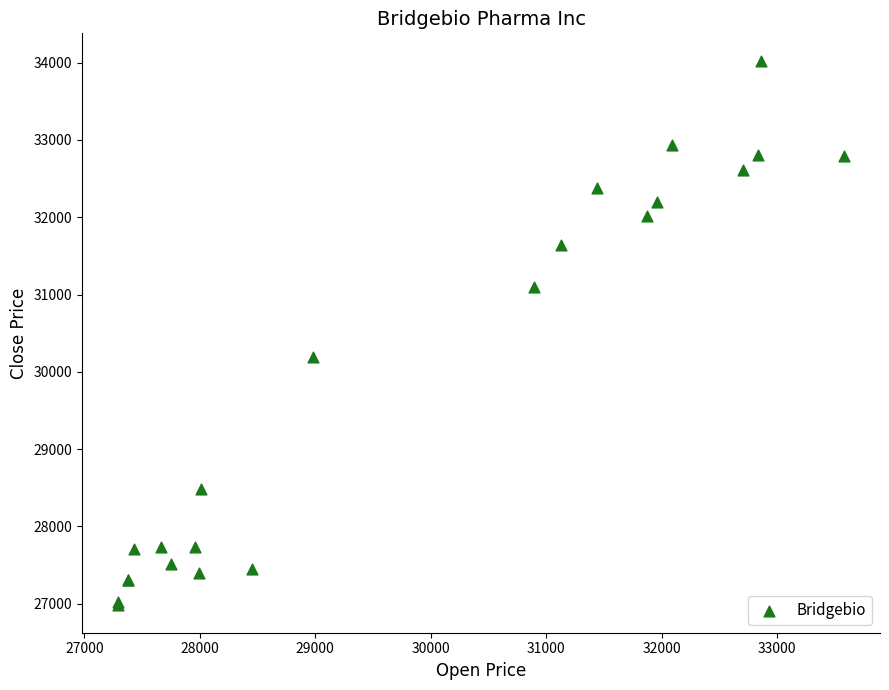

What Y value in the scatter plot is closest to 30502?

30194